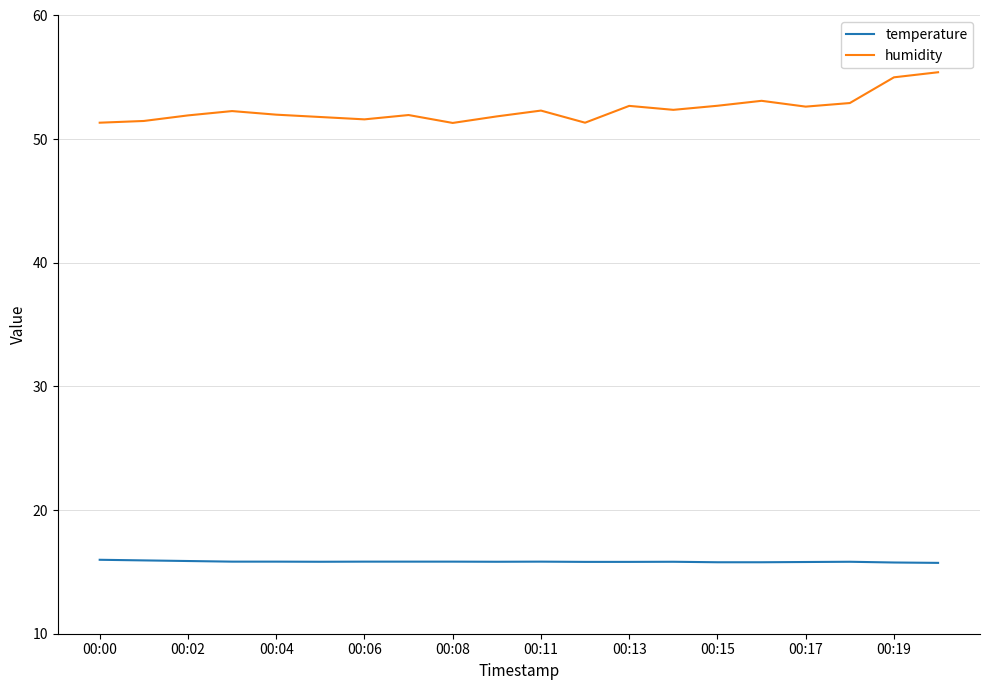

List the series in order of their overall mean, highest first.

humidity, temperature